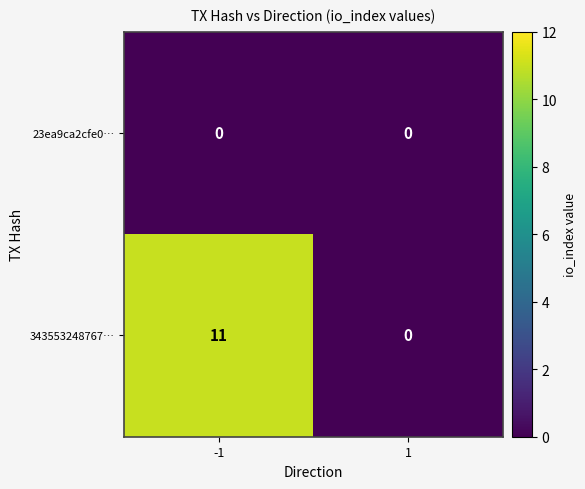

Count the number of data series in this chart.

2